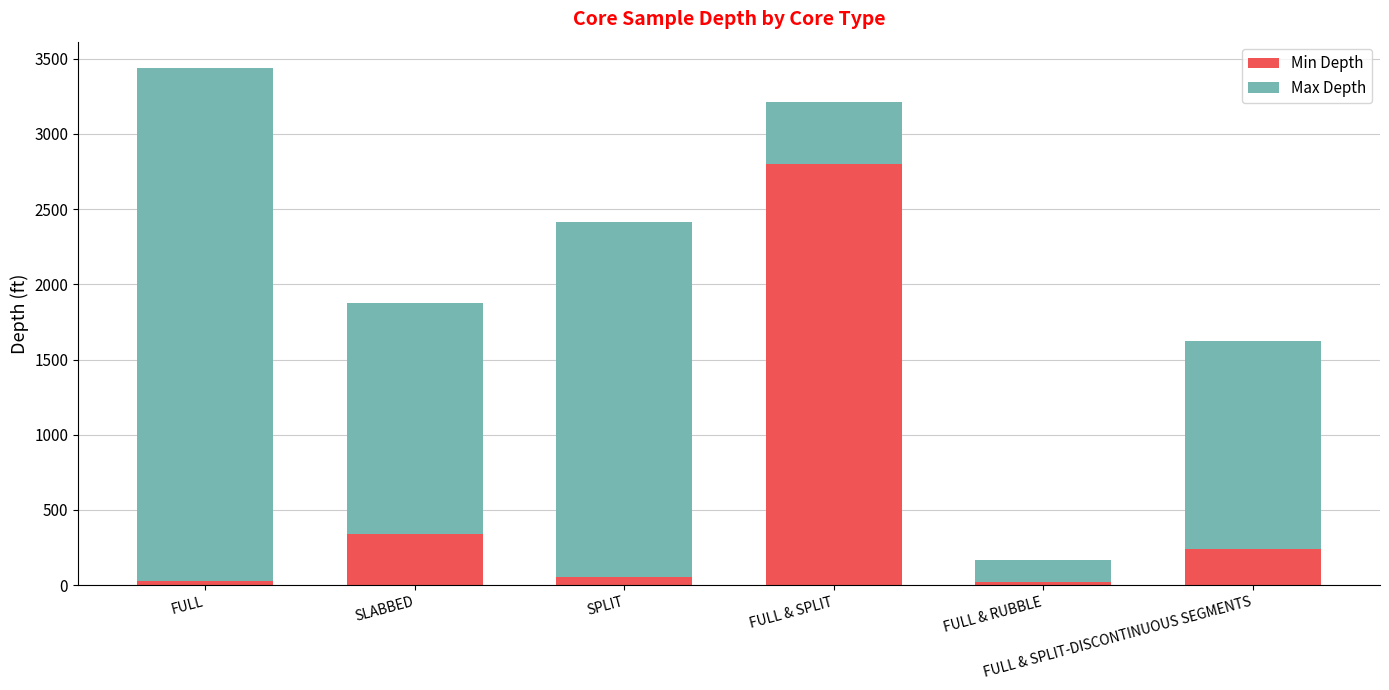

The value of Min Depth at FULL & SPLIT-DISCONTINUOUS SEGMENTS is 49. True or false?

False